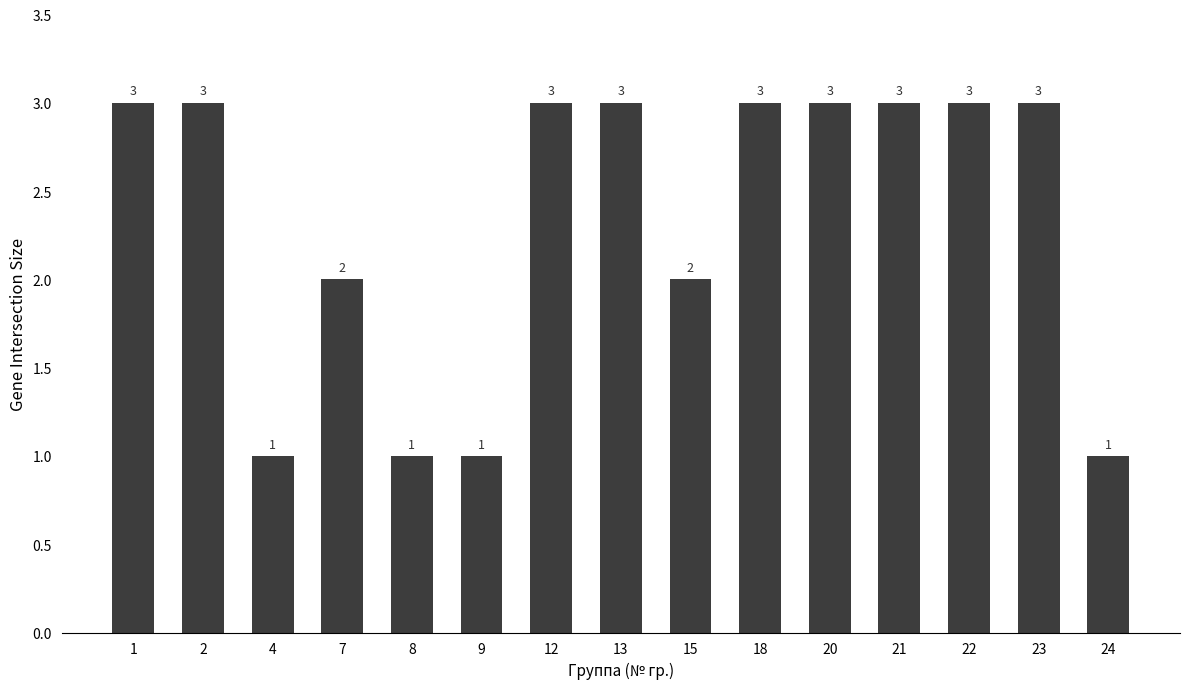

What is the sum of all values?

35